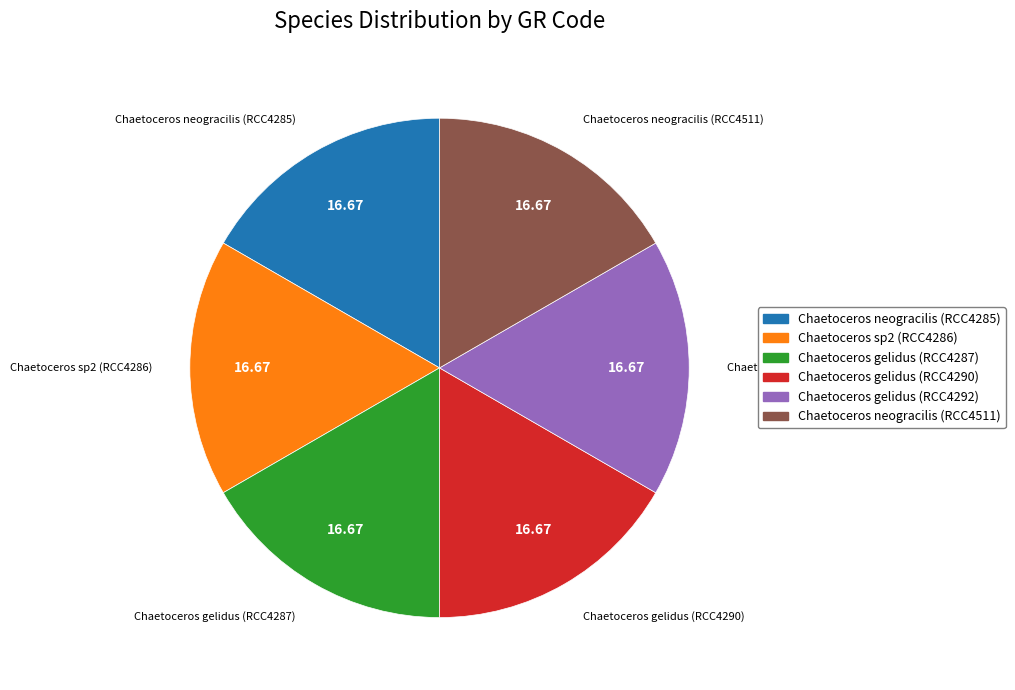

Does Chaetoceros gelidus (RCC4287) represent more than half of the total?

No